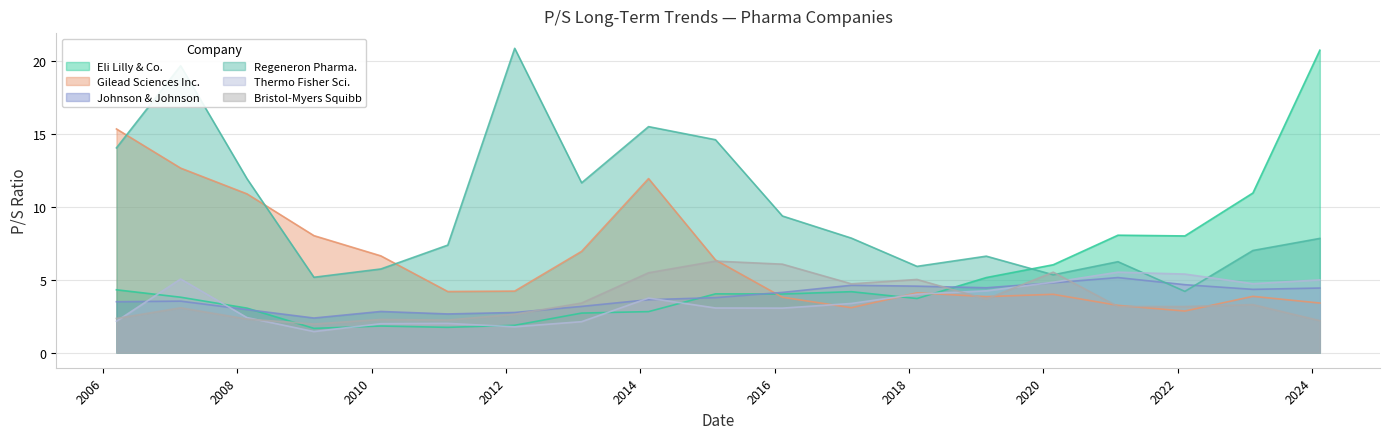

How many times do Johnson & Johnson and Gilead Sciences Inc. cross each other?

1